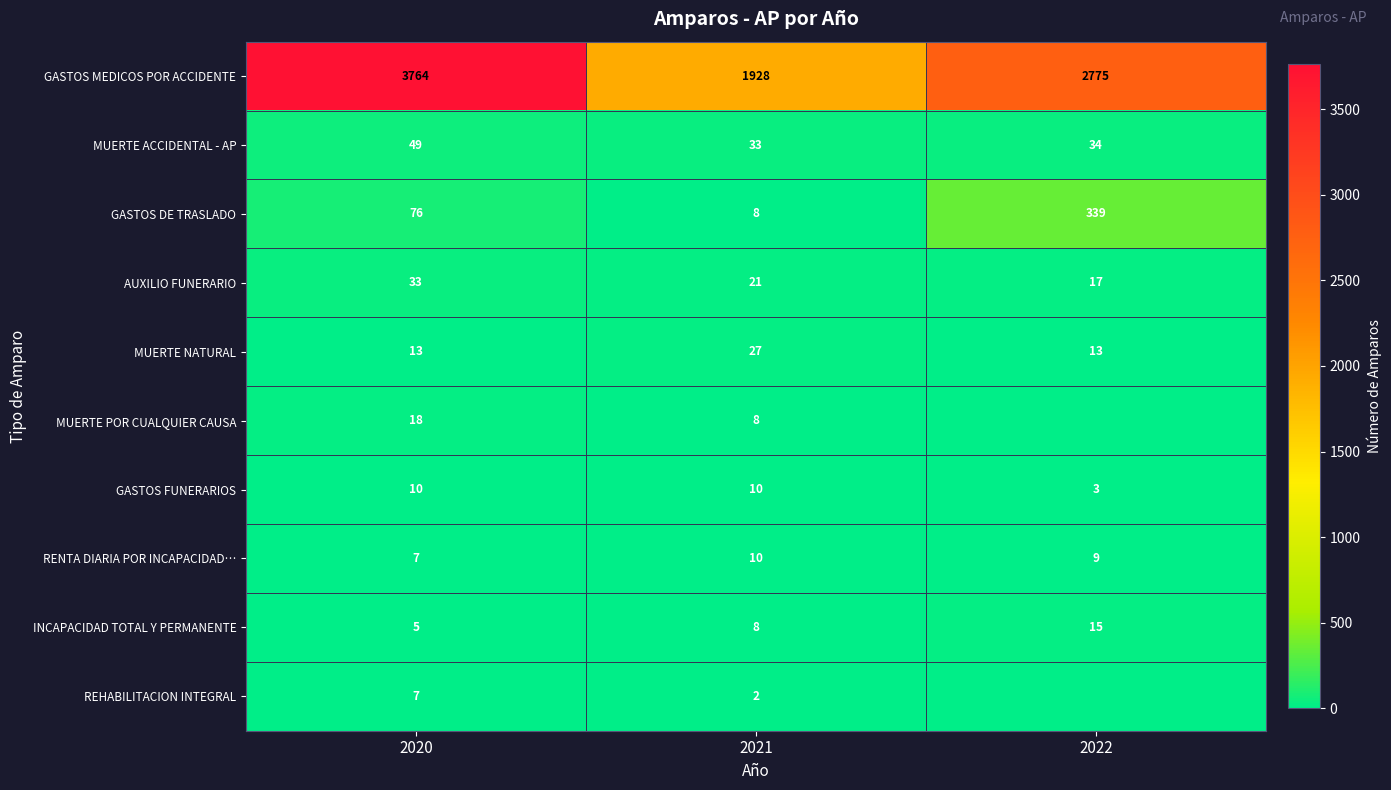

At which label does INCAPACIDAD TOTAL Y PERMANENTE reach its peak?

2022